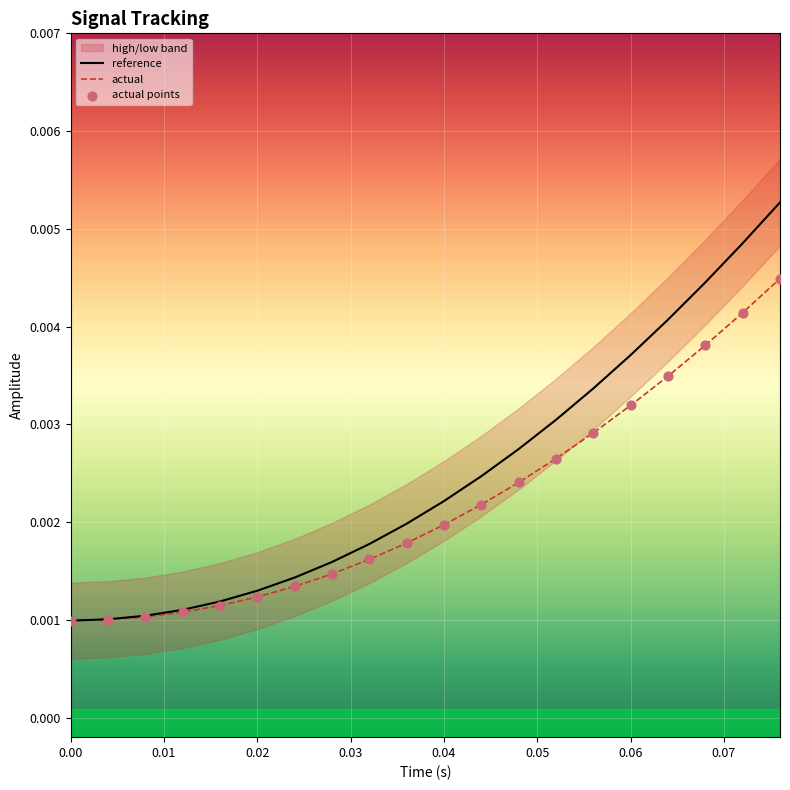

Is the value of actual at 0.04 greater than the value of high at 12?

No